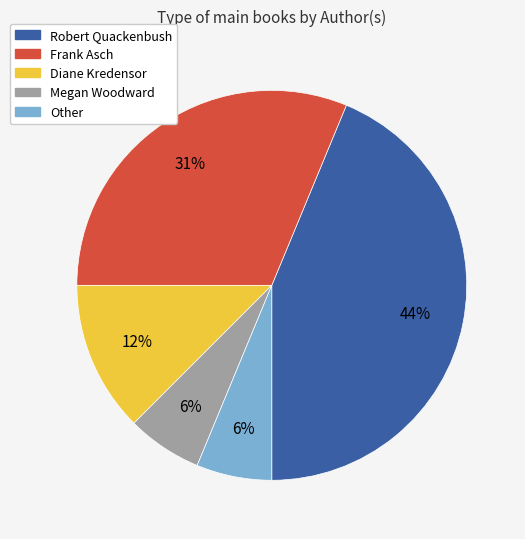

True or false: Other accounts for 1% of the total.

False